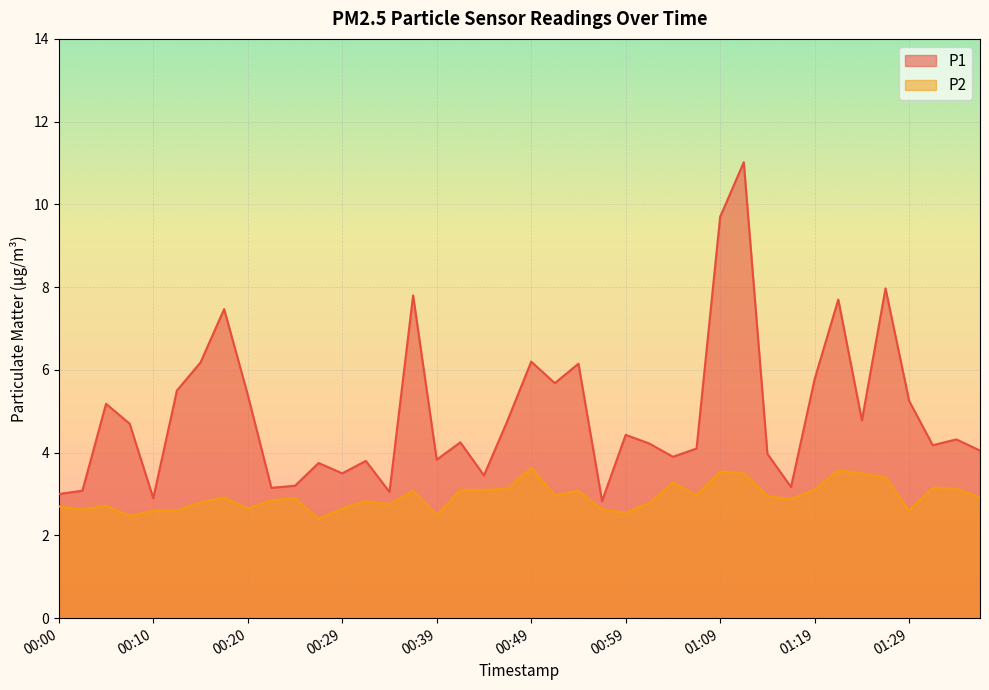

What are all the series names shown in the legend?

P1, P2